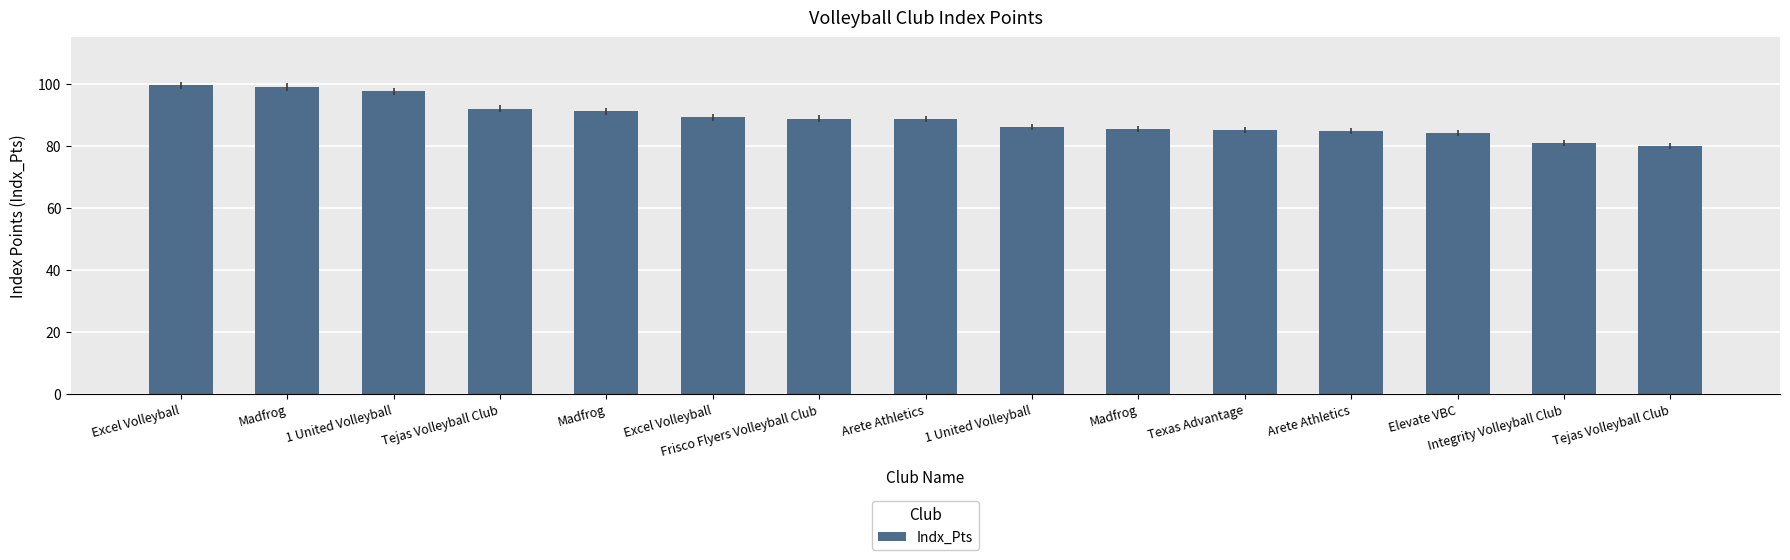

How many data points are above 88?

8